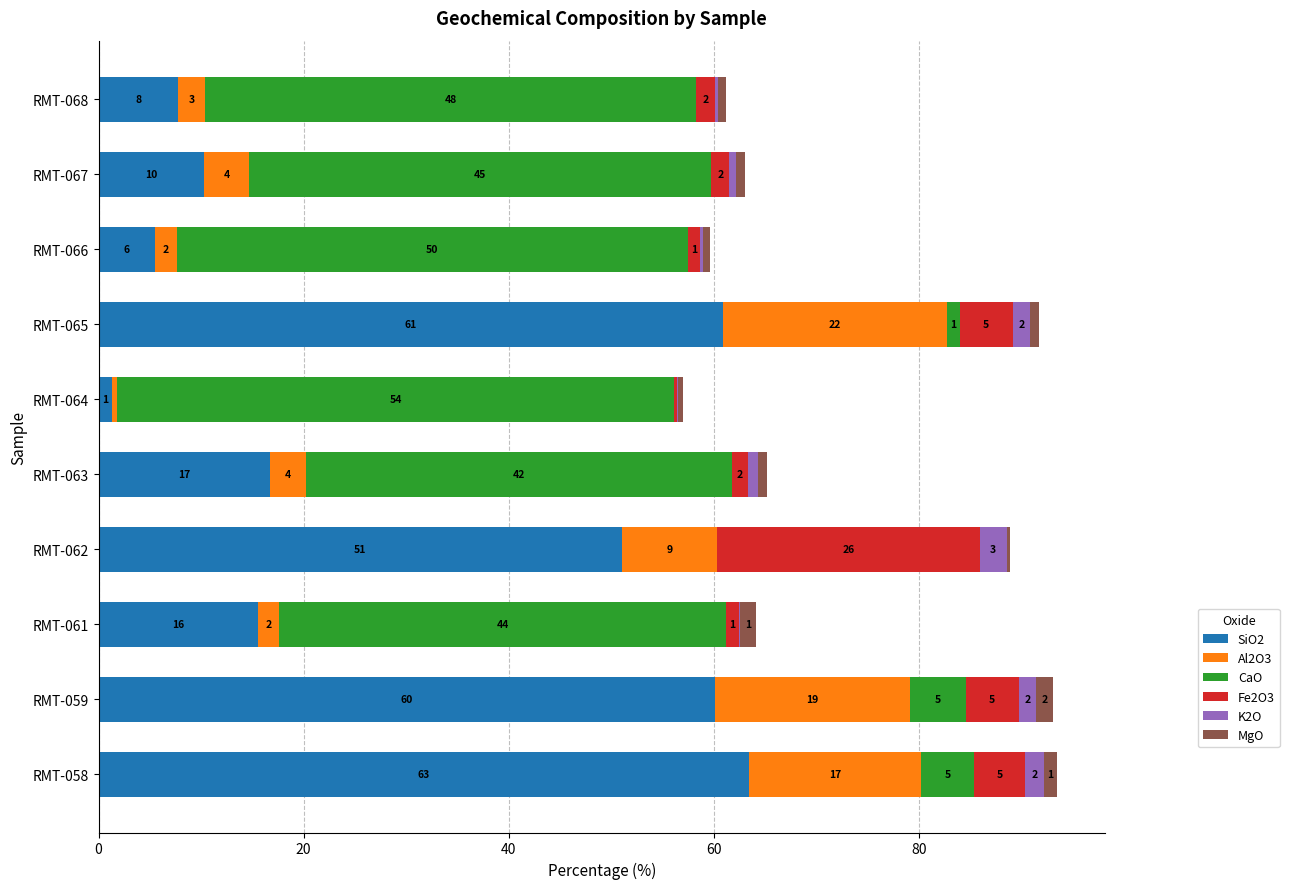

What is the approximate value of SiO2 at RMT-058?

63.4